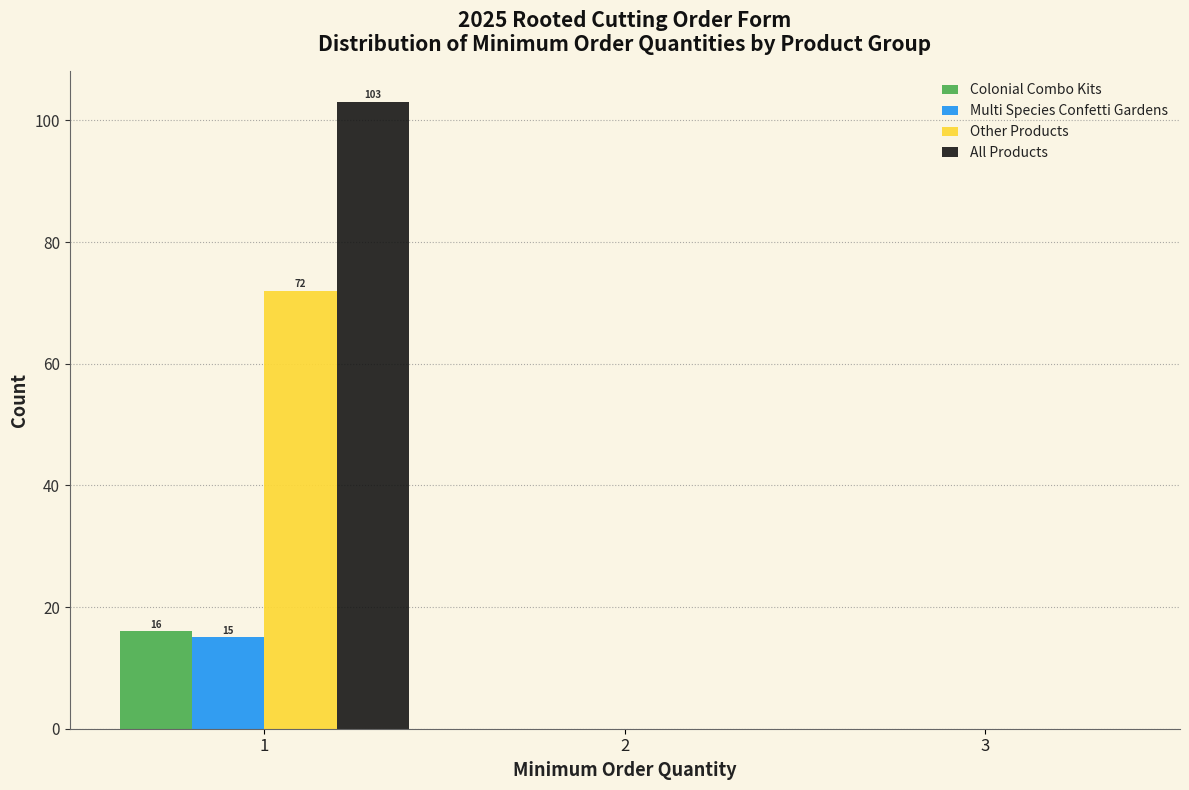

In the All Products series, which range on the x-axis has the tallest bar?

0.5 to 1.5